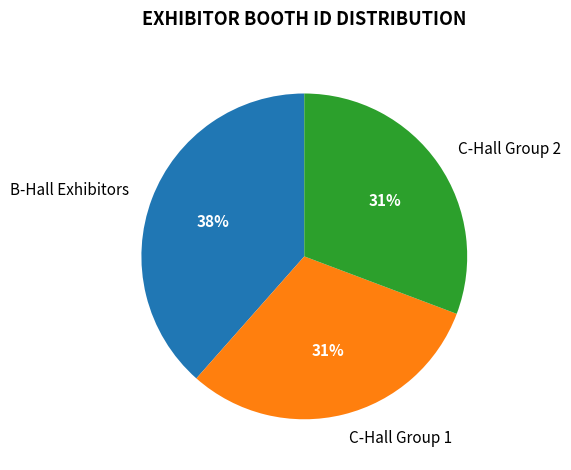

Is there a majority slice in this chart?

No